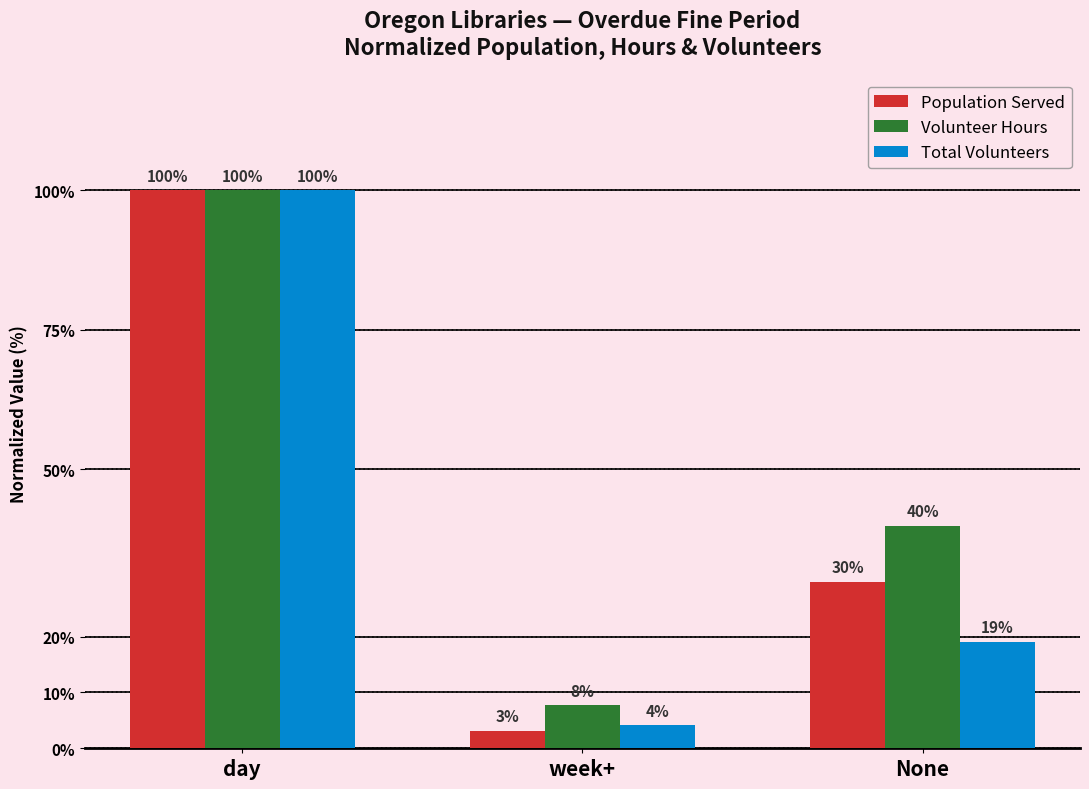

Read the Total Volunteers value at None.

19.1